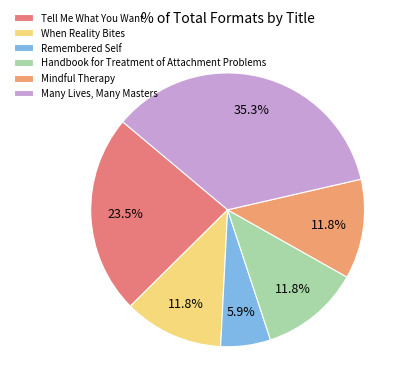

What is the smallest slice in the pie chart?

Remembered Self